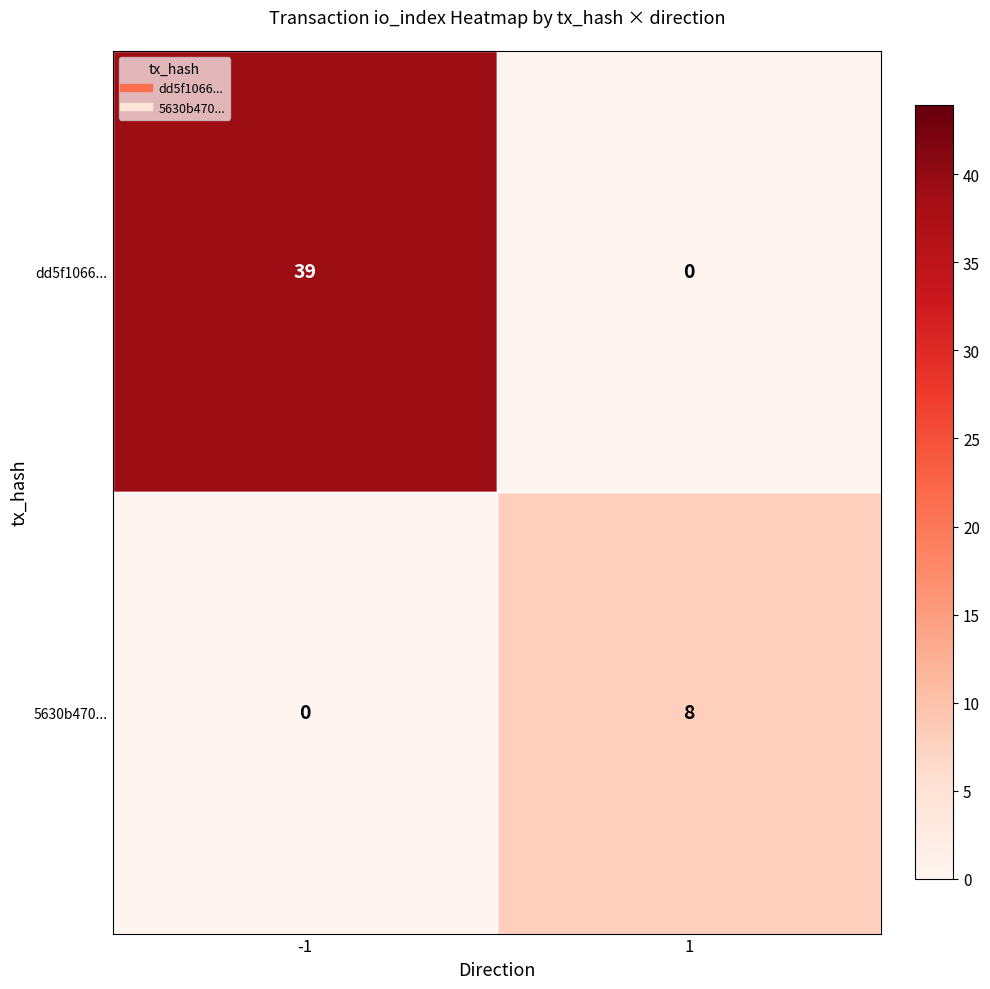

Rank the series by their average value, from lowest to highest.

5630b470..., dd5f1066...